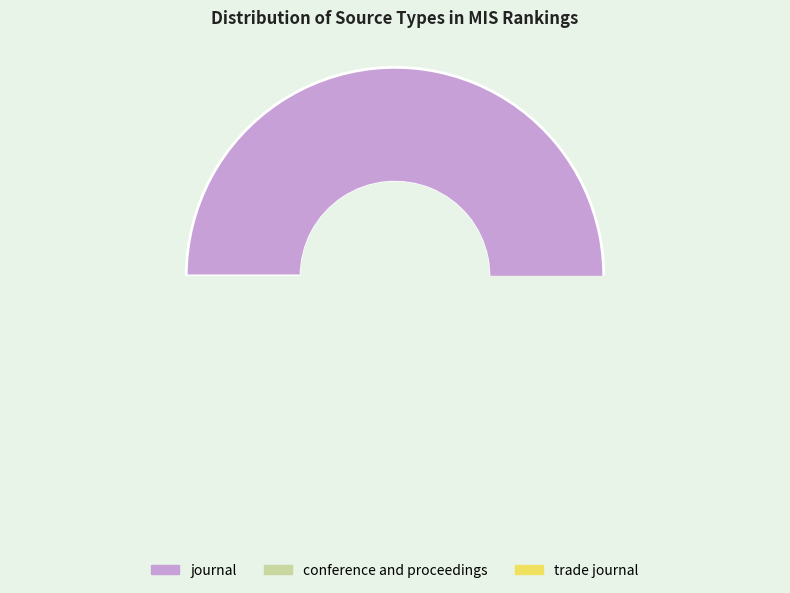

Is it true that trade journal is 3% of the pie?

True